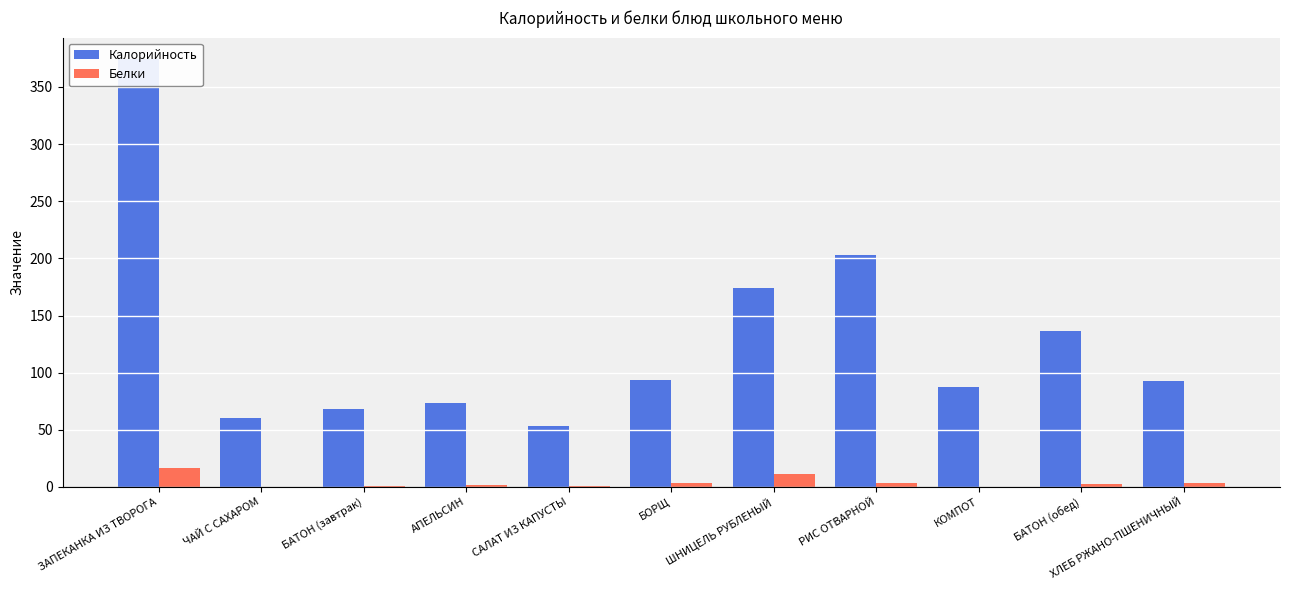

Which series has the largest total across all categories?

Калорийность